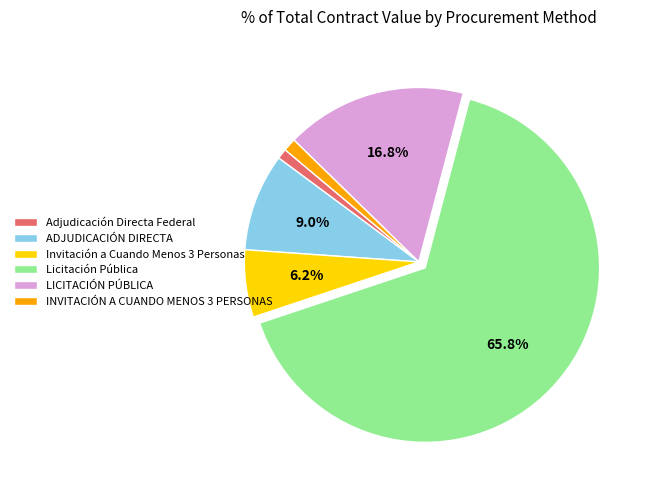

To the nearest percent, what is the combined percentage of INVITACIÓN A CUANDO MENOS 3 PERSONAS and LICITACIÓN PÚBLICA?

18%